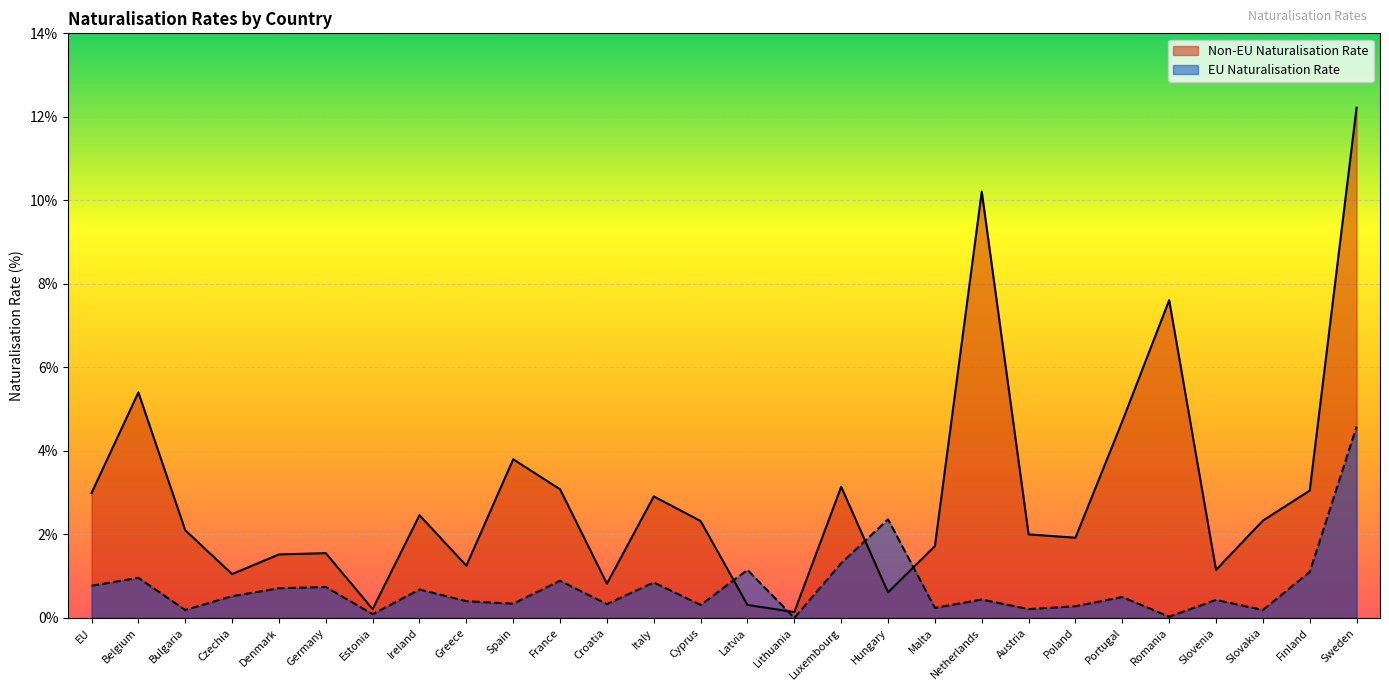

Is it true that EU Naturalisation Rate equals 0.2 at Malta?

True